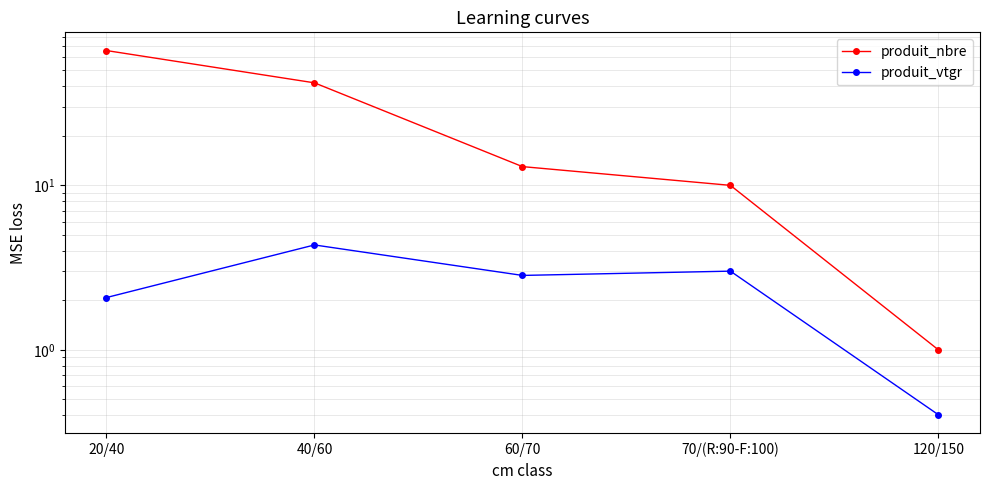

Which series changed the most between 20/40 and 120/150?

produit_nbre